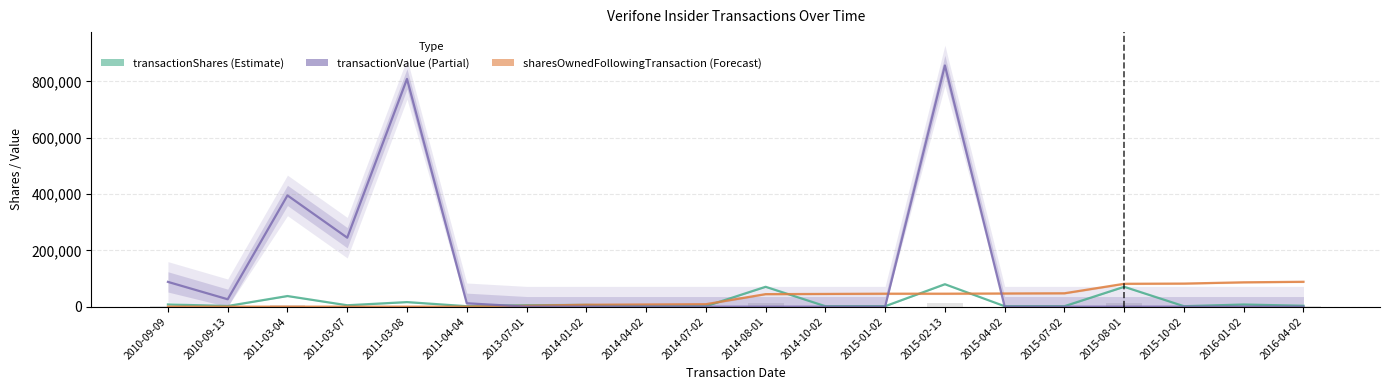

What position from the left is 2010-09-13?

2